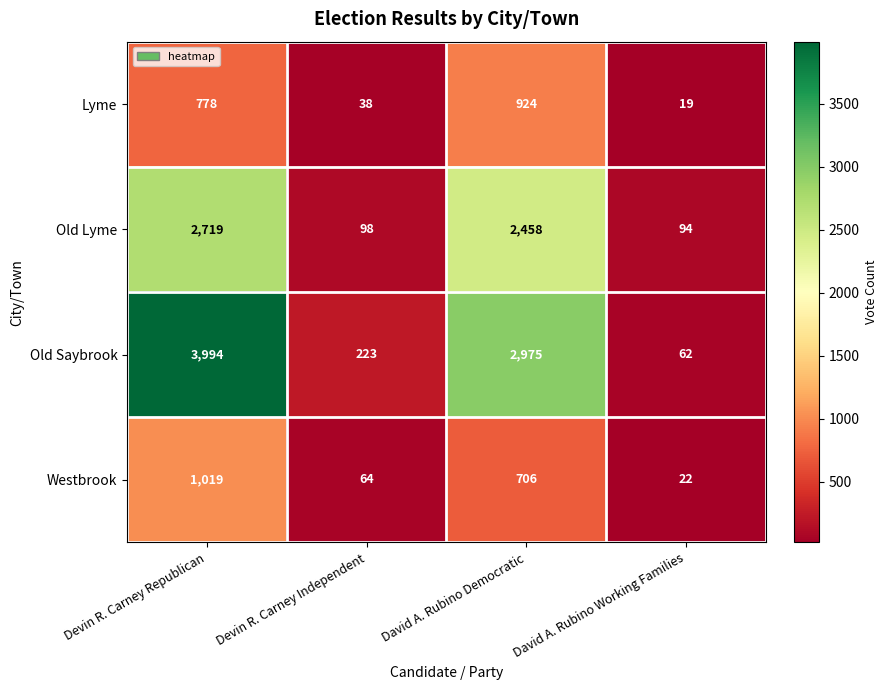

At which label is Lyme closest to 471?

Devin R. Carney Republican